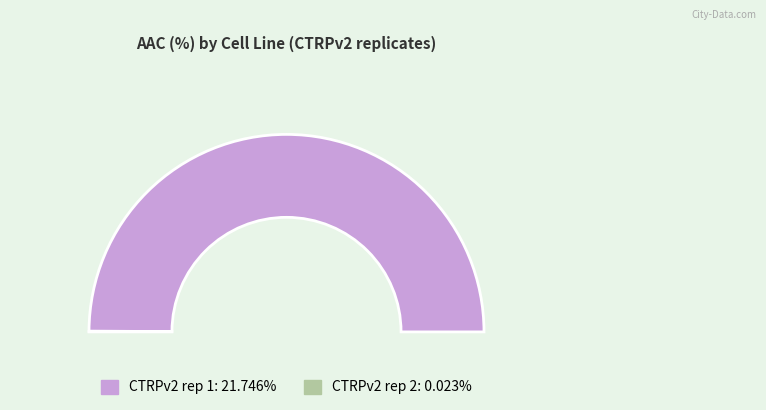

To the nearest percent, what is the difference between the CTRPv2 rep 1 and CTRPv2 rep 2 slice percentages?

100%